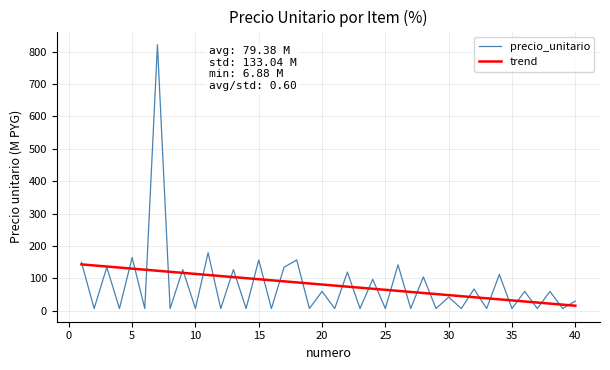

Which series has the largest range (max minus min)?

precio_unitario